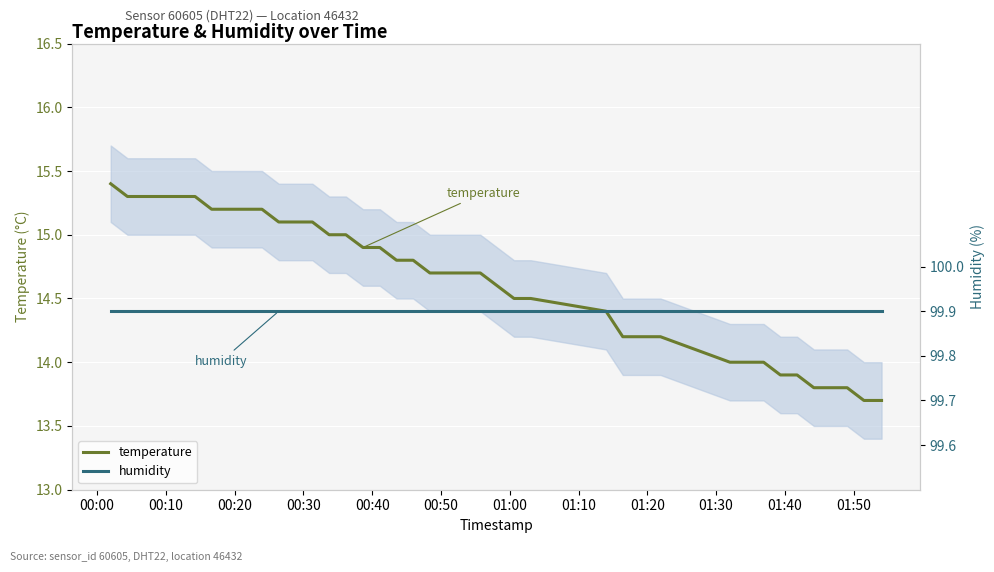

What is the maximum value for temperature?

15.4